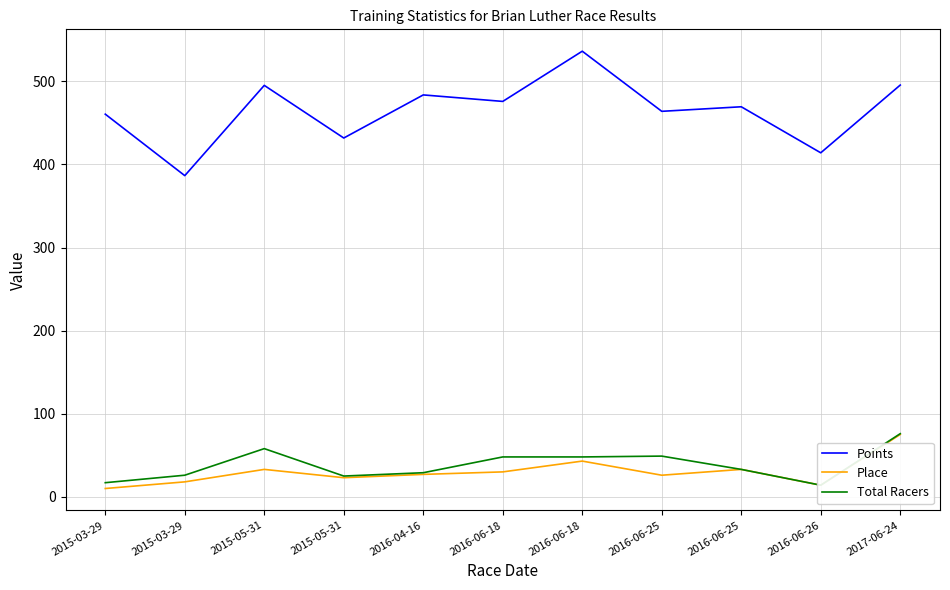

What is the difference between the Points values at 2016-06-25 and 2016-06-25?

5.5